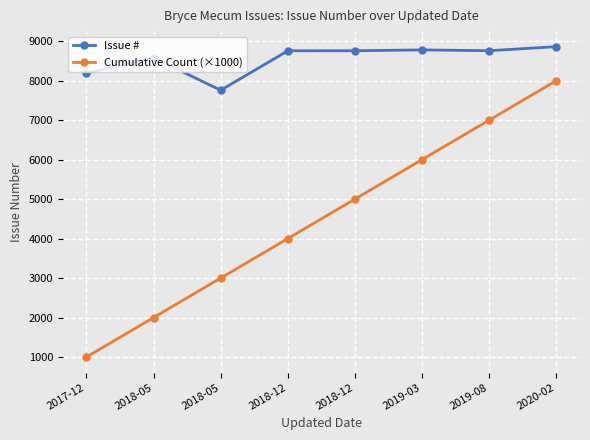

What is the sum of the Issue # values at 2018-12 and 2020-02?

17612